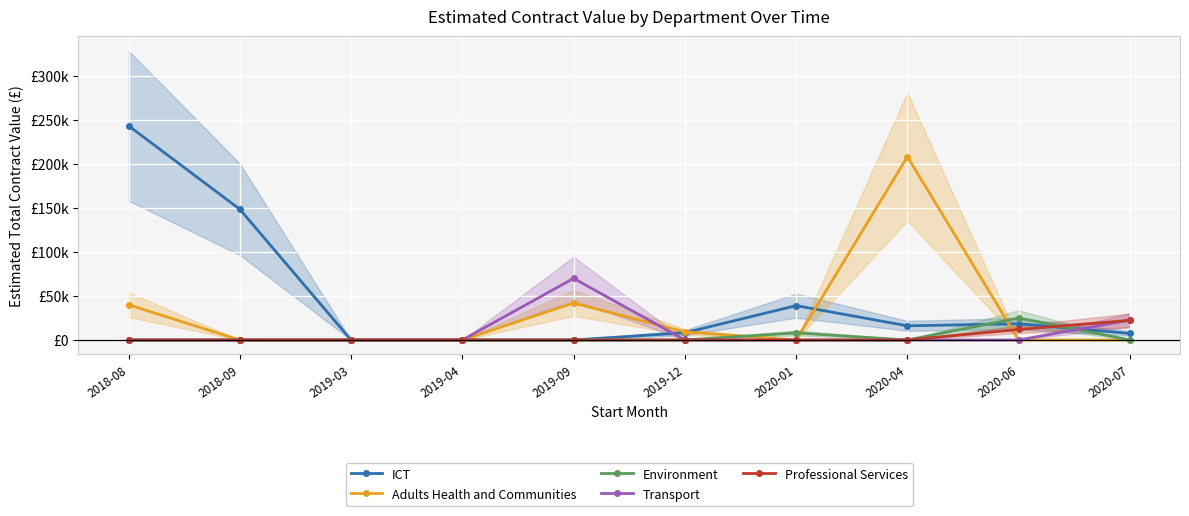

Which series has the widest spread of values?

ICT